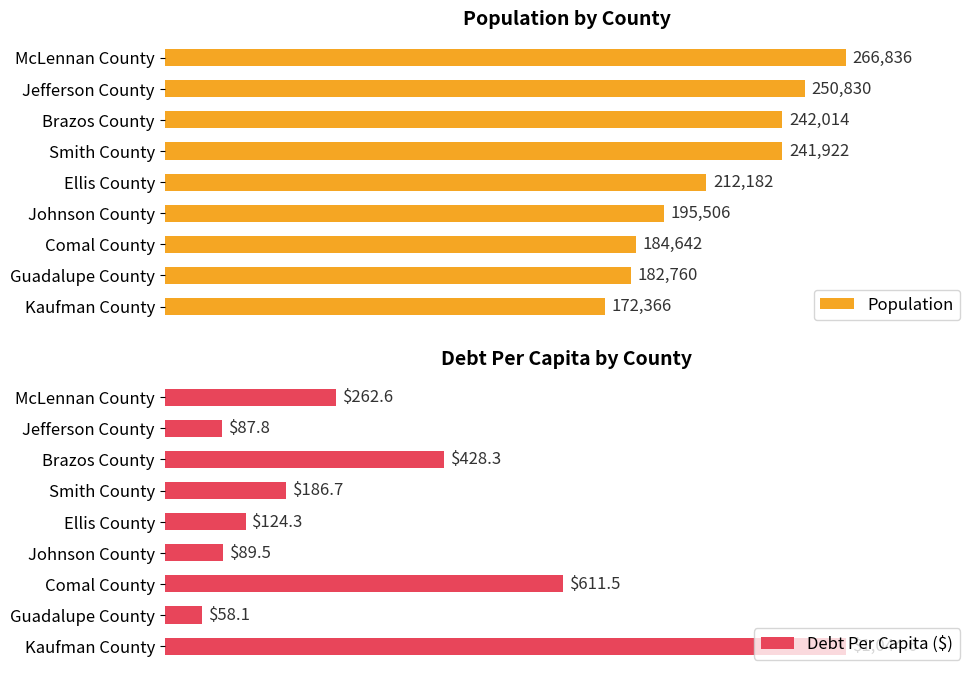

Rank the categories by Debt Per Capita ($) value from highest to lowest.

Kaufman County, Comal County, Brazos County, McLennan County, Smith County, Ellis County, Johnson County, Jefferson County, Guadalupe County